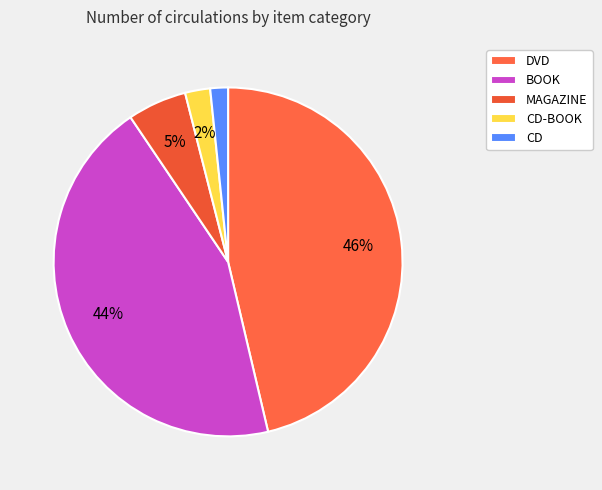

Count the number of slices in the pie.

5